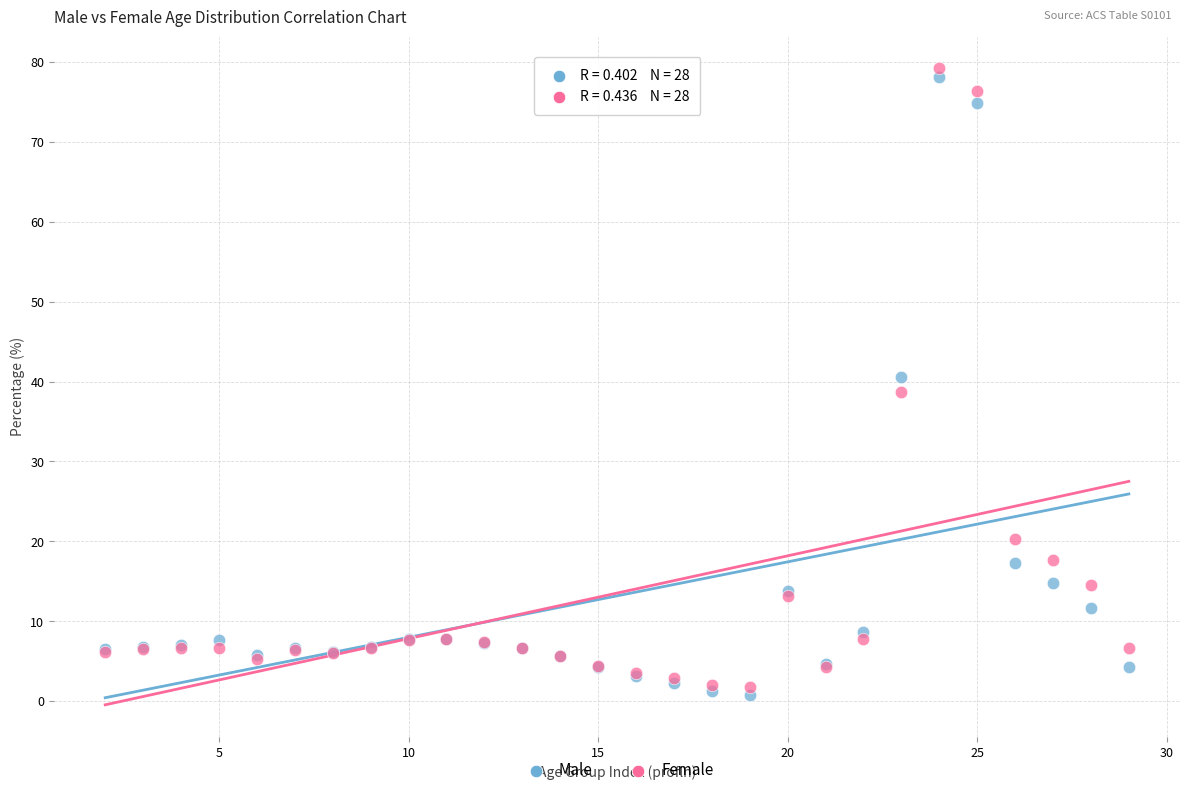

Which series has the largest Y range (max minus min)?

Female